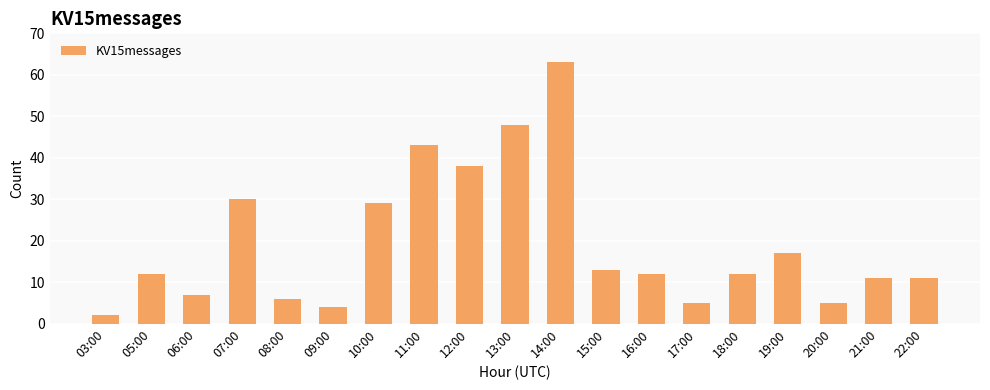

What is the change in value from 16:00 to 19:00?

+5